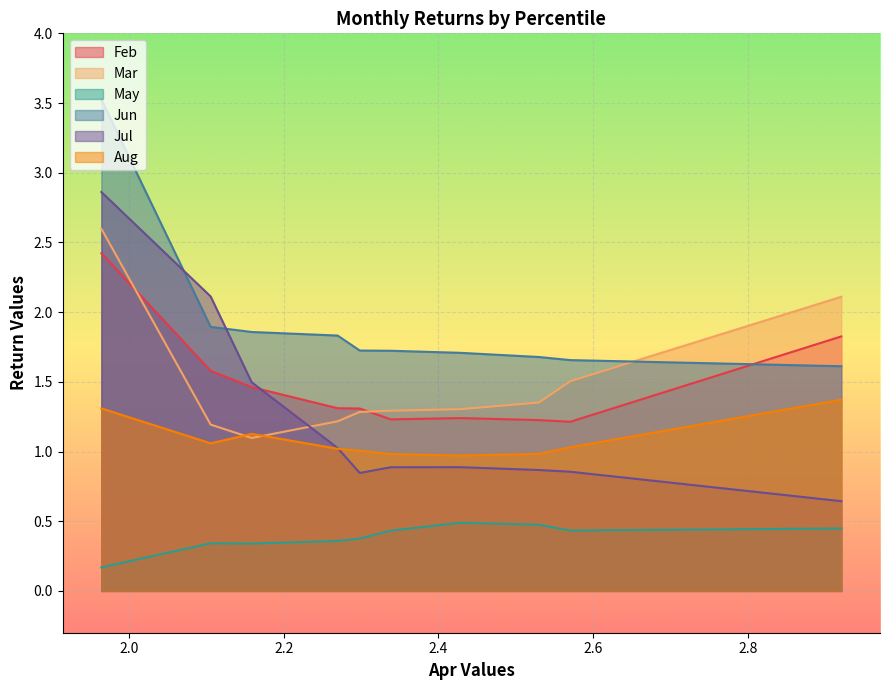

Reading left to right, what are all the values shown in this chart?

Feb: 2.4	1.6	1.5	1.3	1.3	1.2	1.2	1.2	1.2	1.8
Mar: 2.6	1.2	1.1	1.2	1.3	1.3	1.3	1.4	1.5	2.1
May: 0.2	0.3	0.3	0.4	0.4	0.4	0.5	0.5	0.4	0.4
Jun: 3.5	1.9	1.9	1.8	1.7	1.7	1.7	1.7	1.7	1.6
Jul: 2.9	2.1	1.5	1.0	0.8	0.9	0.9	0.9	0.9	0.6
Aug: 1.3	1.1	1.1	1.0	1.0	1.0	1.0	1.0	1.0	1.4